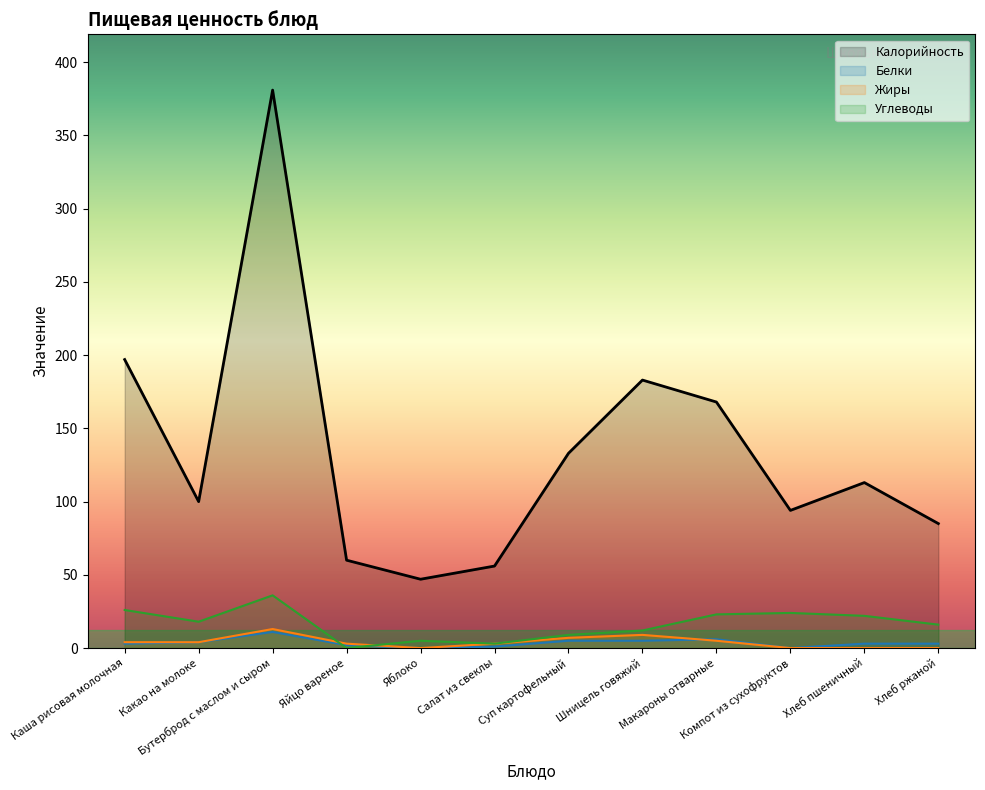

What is the label of the 1st point from the right?

Хлеб ржаной